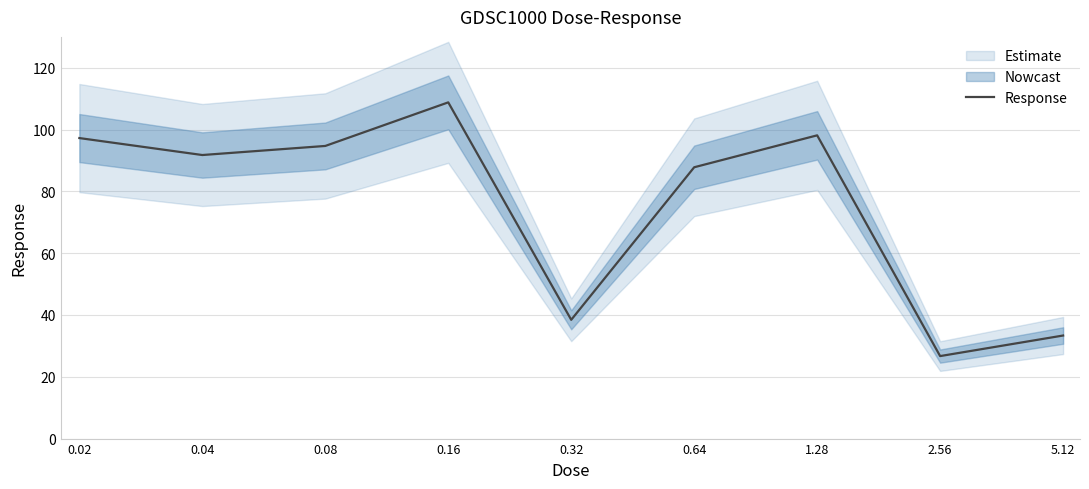

List the labels in order of value, largest first.

0.16, 1.28, 0.02, 0.08, 0.04, 0.64, 0.32, 5.12, 2.56